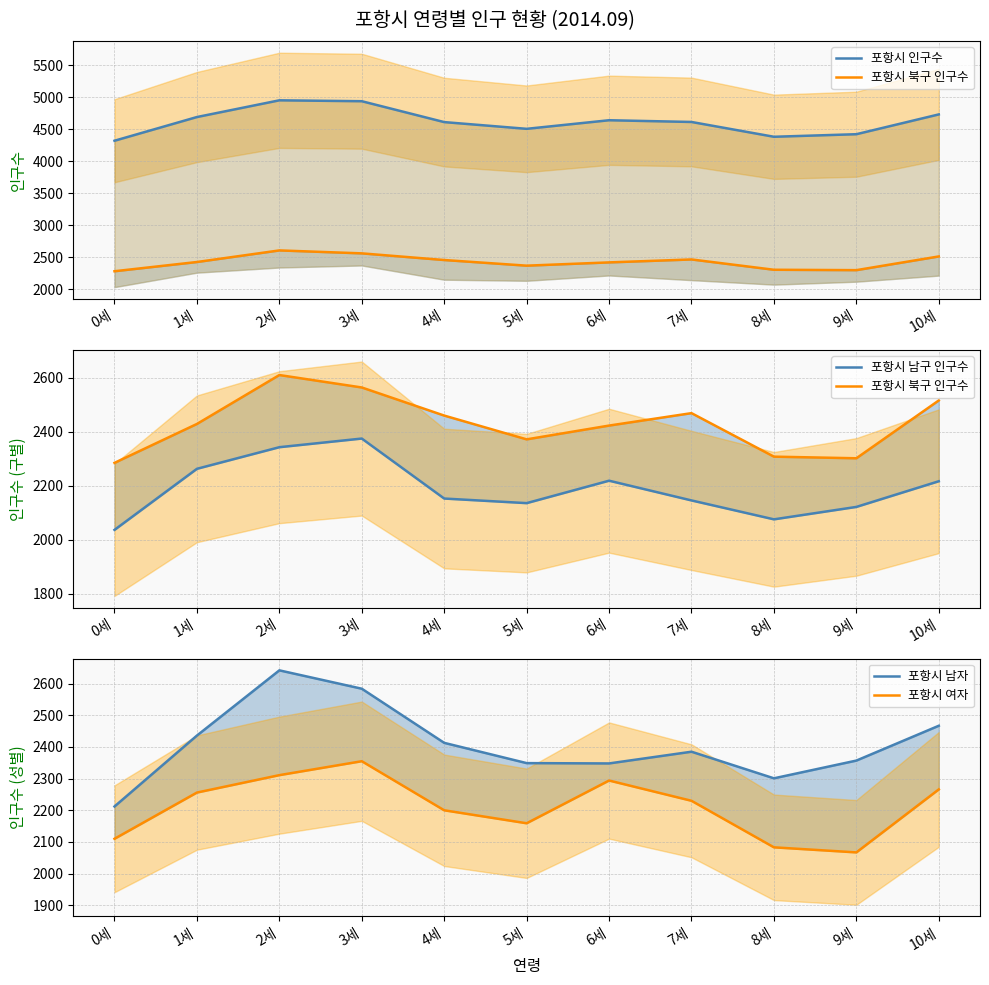

At which label does 포항시 인구수 reach its peak?

2세